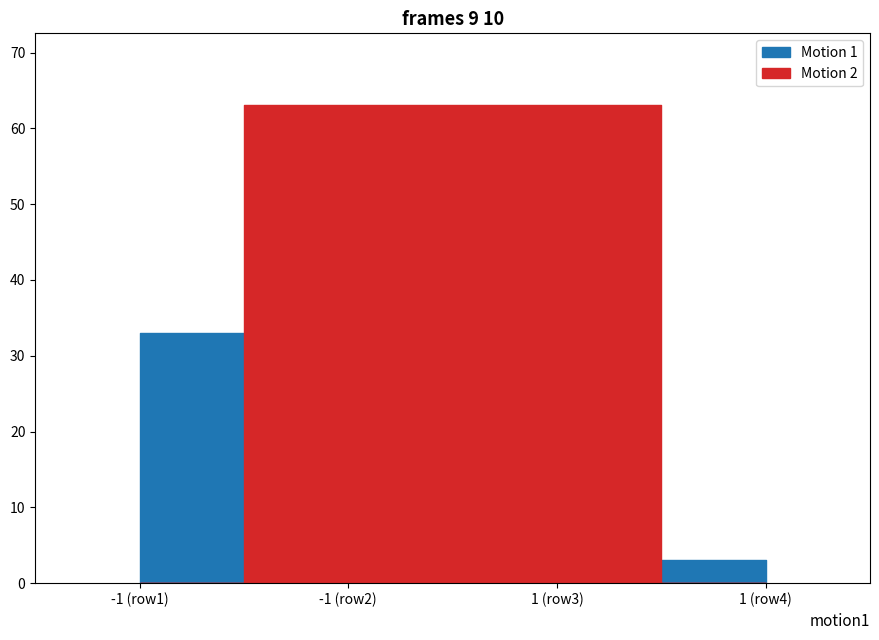

How many categories are shown in the chart?

4